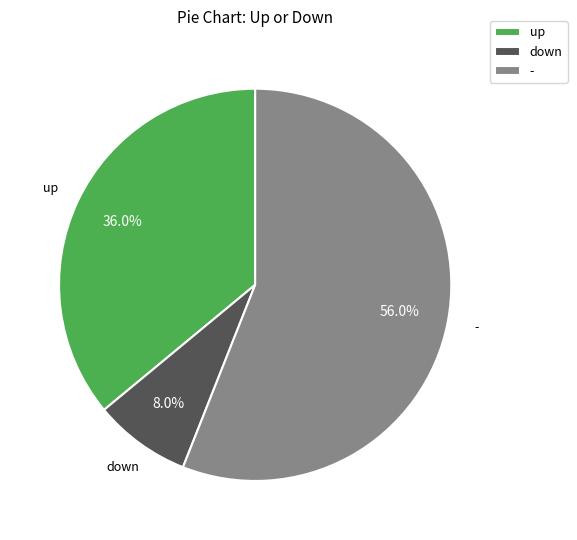

To the nearest percent, what portion does - represent?

56%